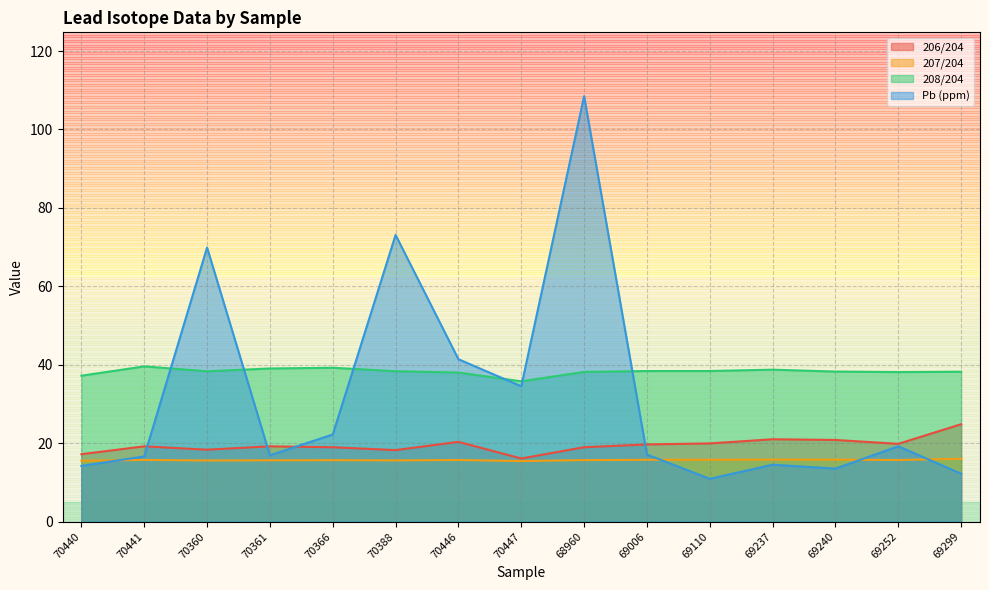

Does the chart display data point markers on the line(s)?

No